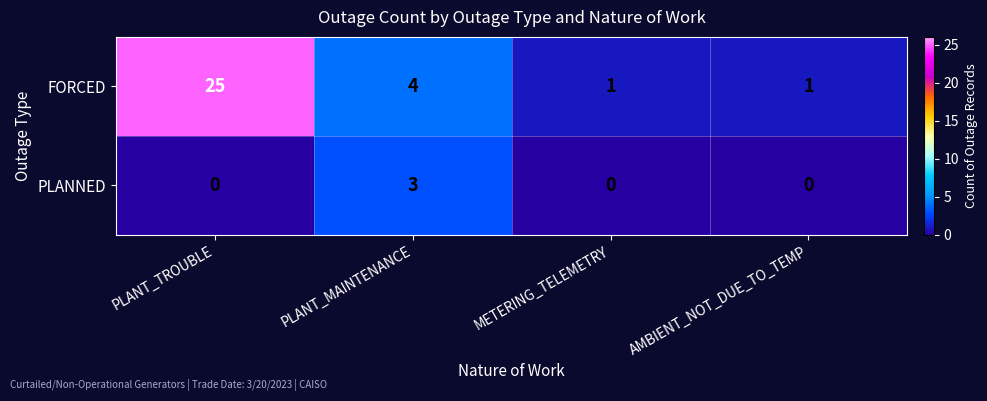

The value of PLANNED at PLANT_TROUBLE is -2. True or false?

False